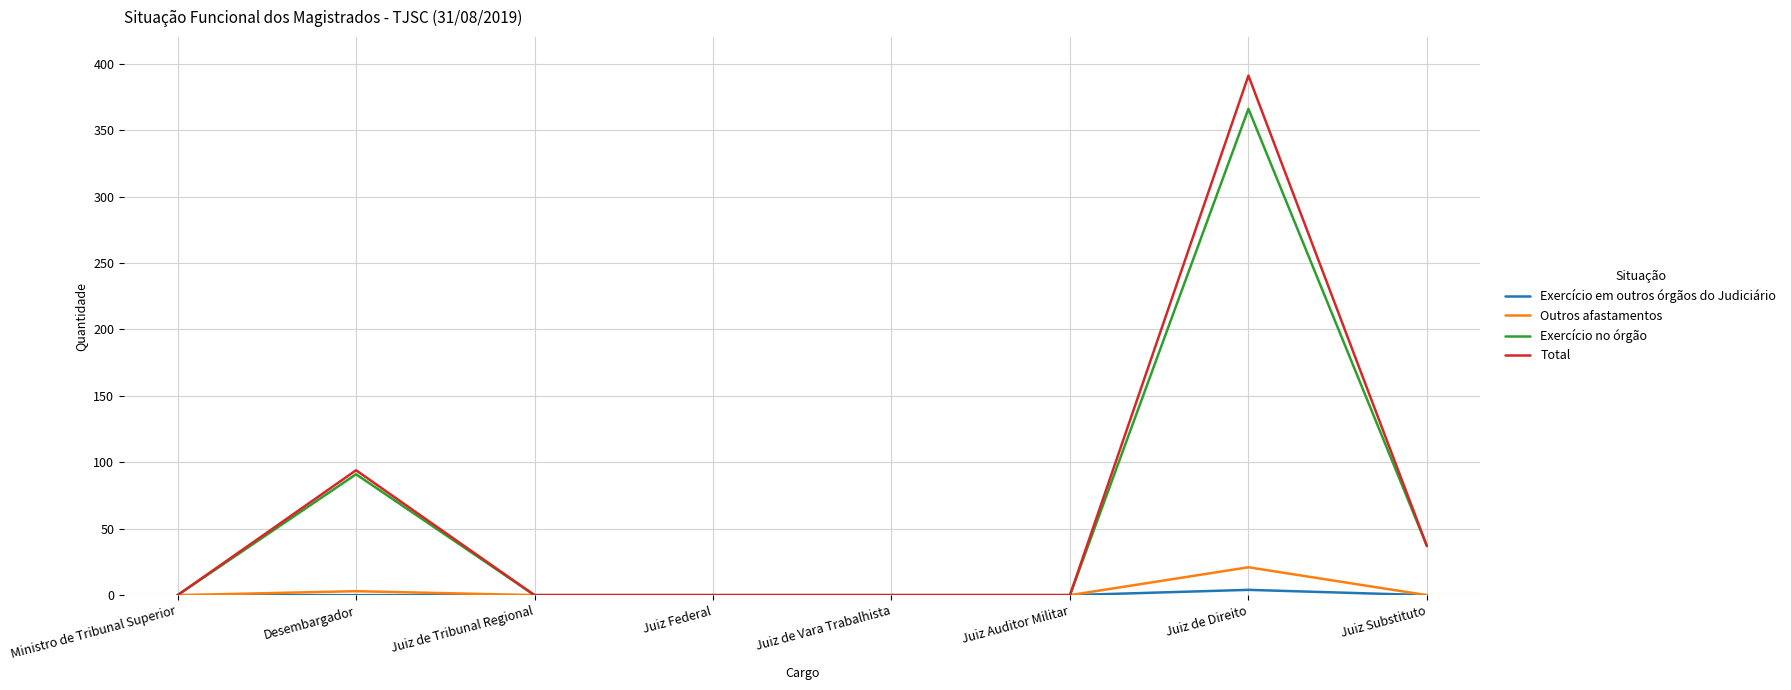

What is the maximum value for Total?

391